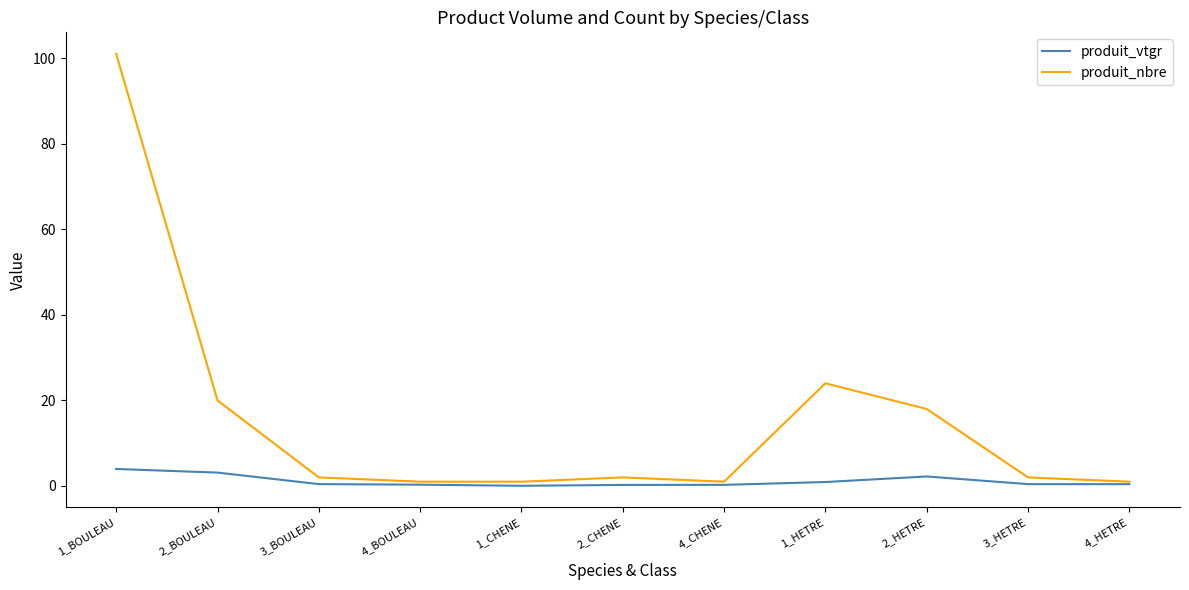

What is the difference between the highest and lowest values at 2_HETRE?

15.8